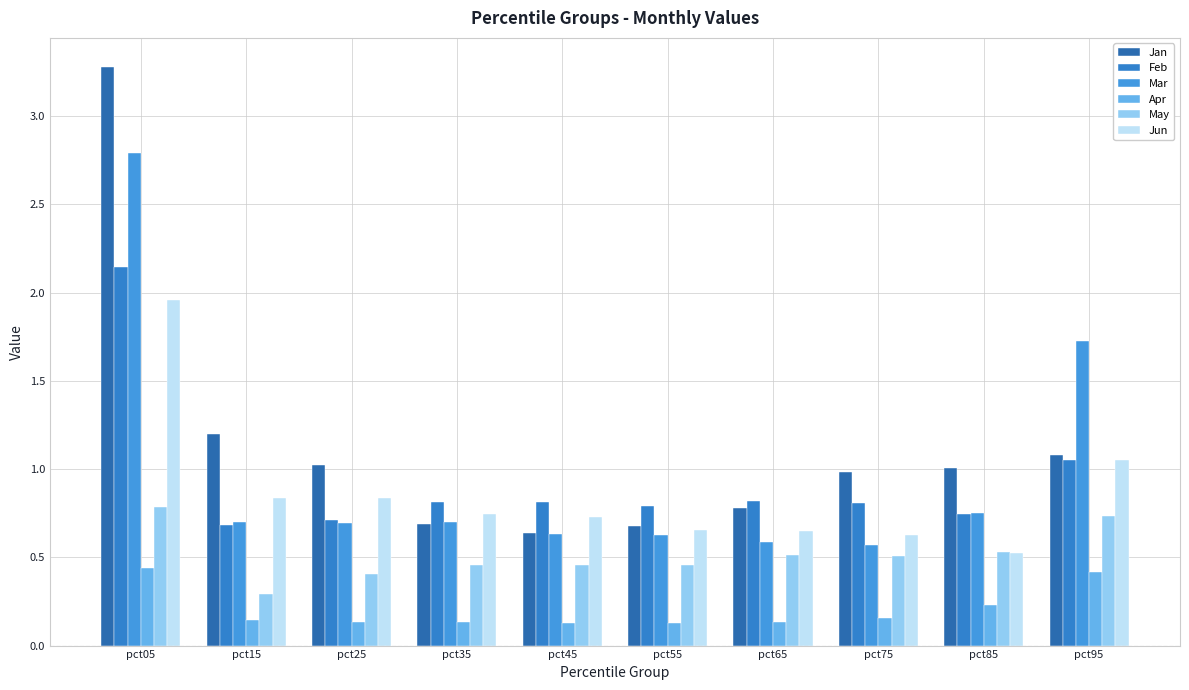

Which series has the largest total across all categories?

Jan